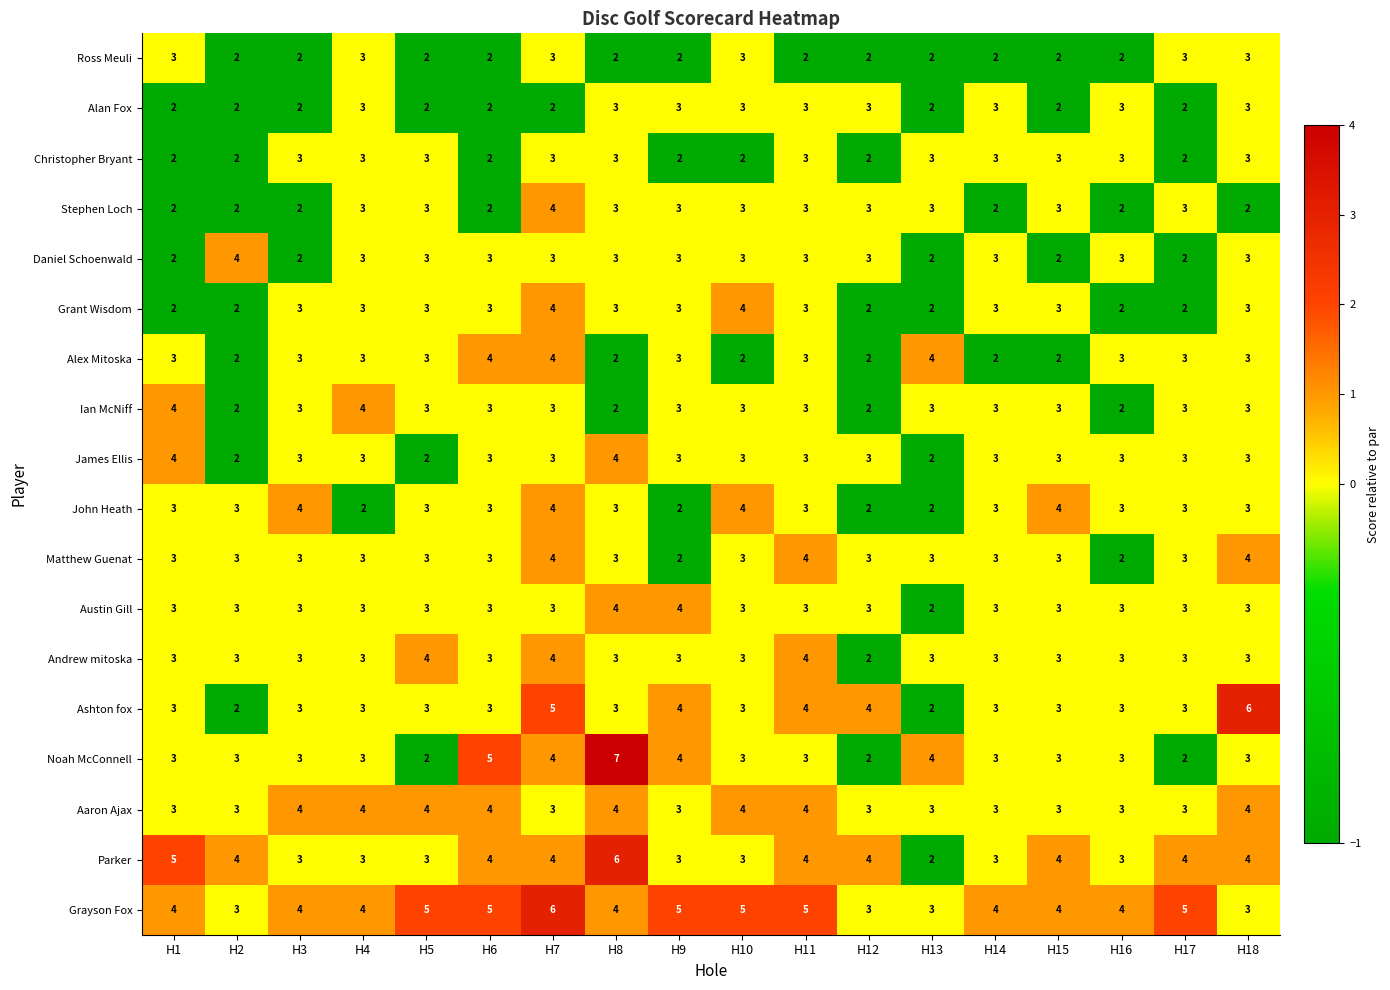

What is the greatest value displayed?

7